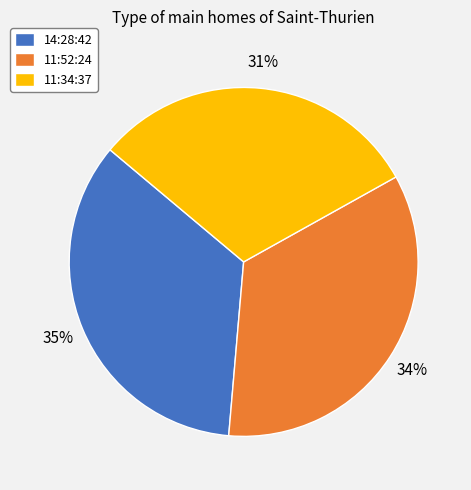

Is it true that 11:34:37 is 40% of the pie?

False